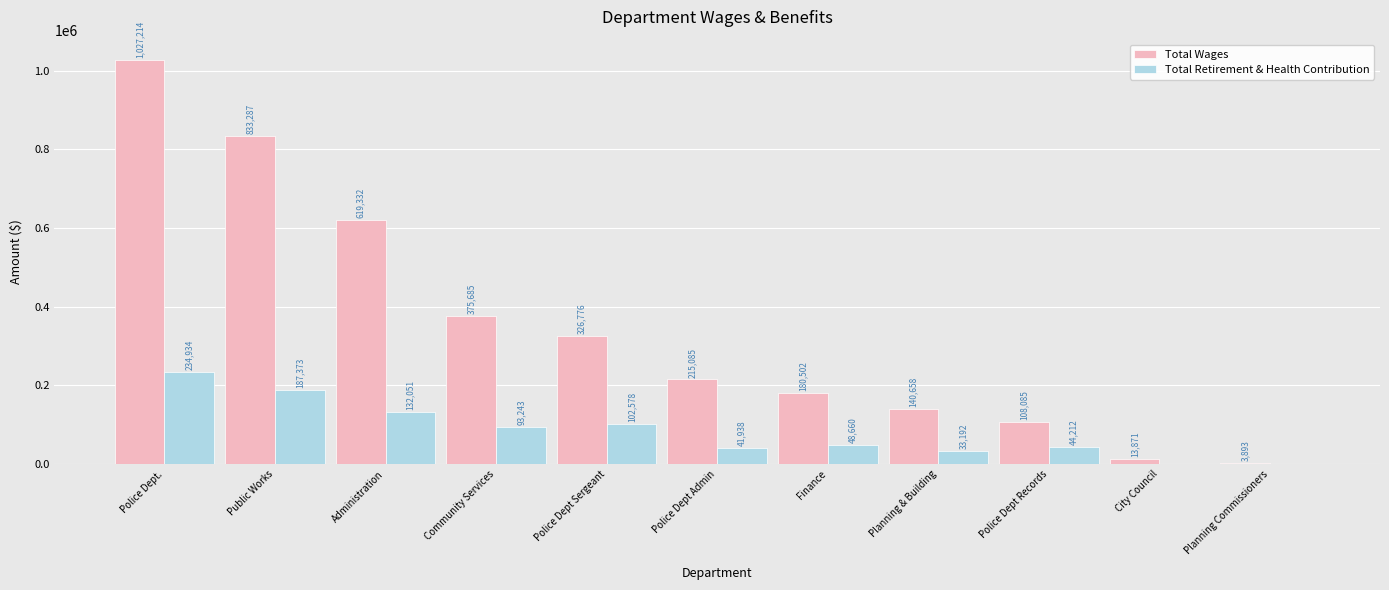

Between Police Dept. and Finance, which series saw the biggest shift?

Total Wages